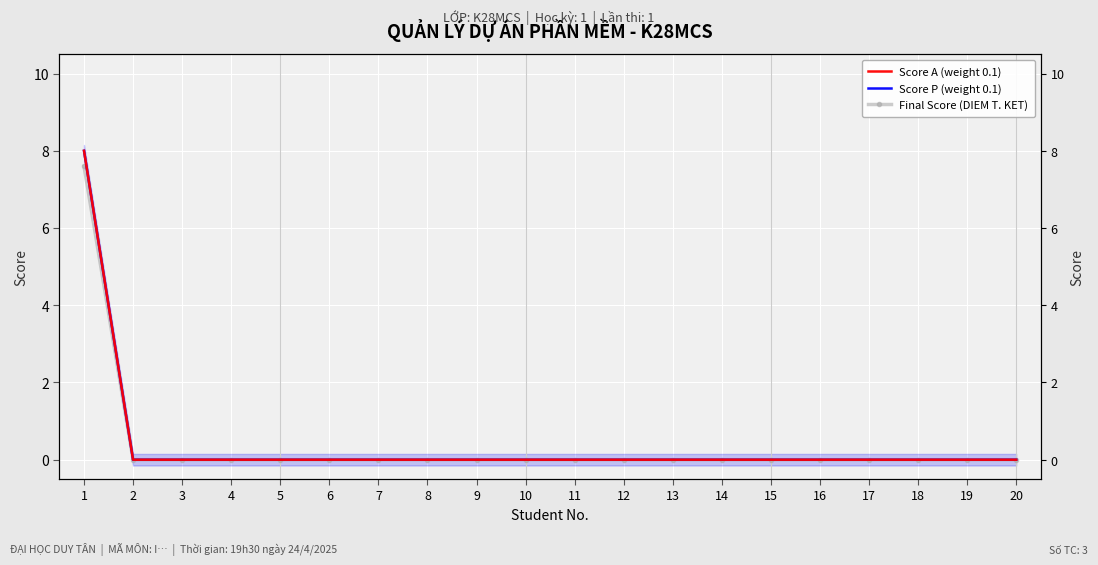

Reading right to left, what are all the values shown in this chart?

Score A (weight 0.1): 0.0	0.0	0.0	0.0	0.0	0.0	0.0	0.0	0.0	0.0	0.0	0.0	0.0	0.0	0.0	0.0	0.0	0.0	0.0	8.0
Score P (weight 0.1): 0.0	0.0	0.0	0.0	0.0	0.0	0.0	0.0	0.0	0.0	0.0	0.0	0.0	0.0	0.0	0.0	0.0	0.0	0.0	8.0
Final Score (DIEM T. KET): 0.0	0.0	0.0	0.0	0.0	0.0	0.0	0.0	0.0	0.0	0.0	0.0	0.0	0.0	0.0	0.0	0.0	0.0	0.0	7.6